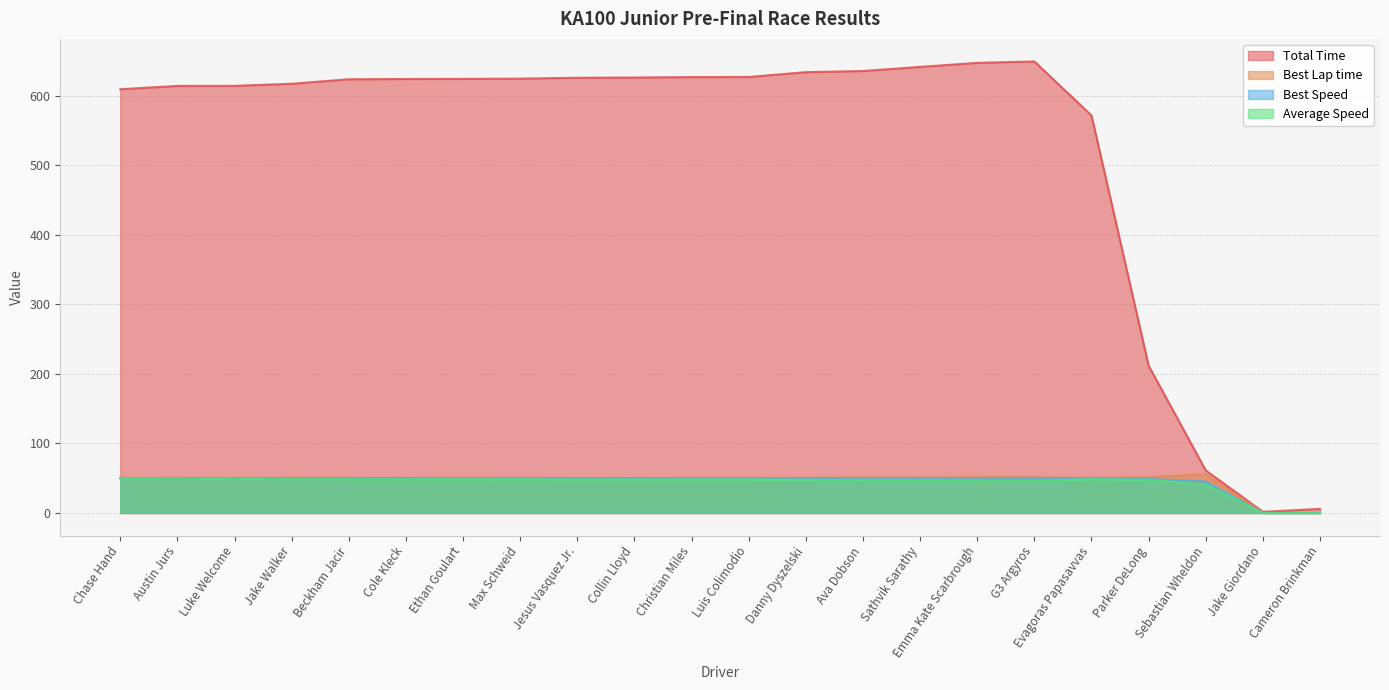

Which has a higher value, Austin Jurs or Sathvik Sarathy?

Sathvik Sarathy